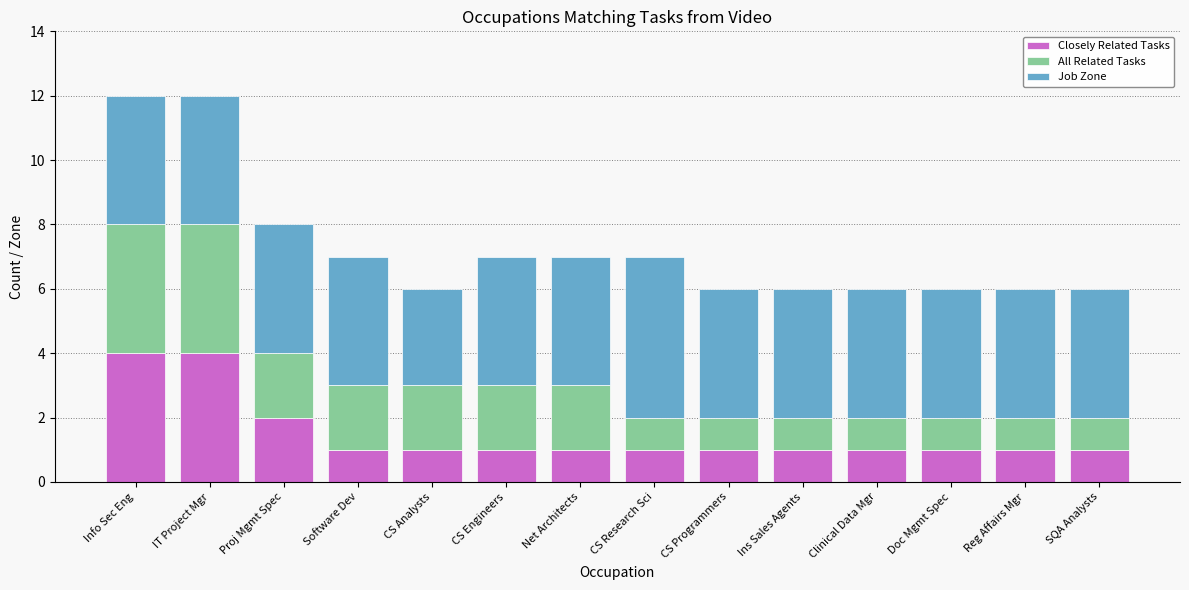

What is the highest value of the Closely Related Tasks series?

4